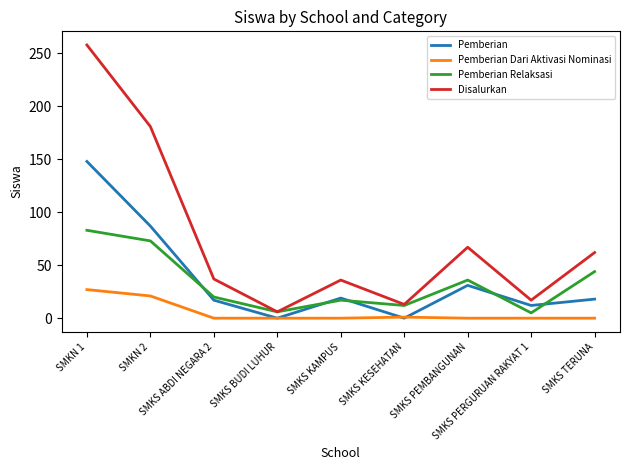

At which label is Pemberian Relaksasi closest to 44?

SMKS TERUNA